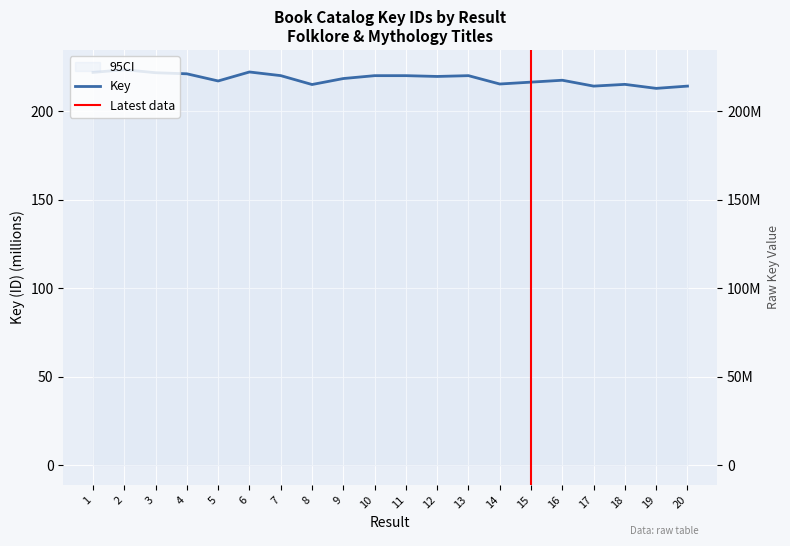

Is this an area chart (filled region under the line)?

No